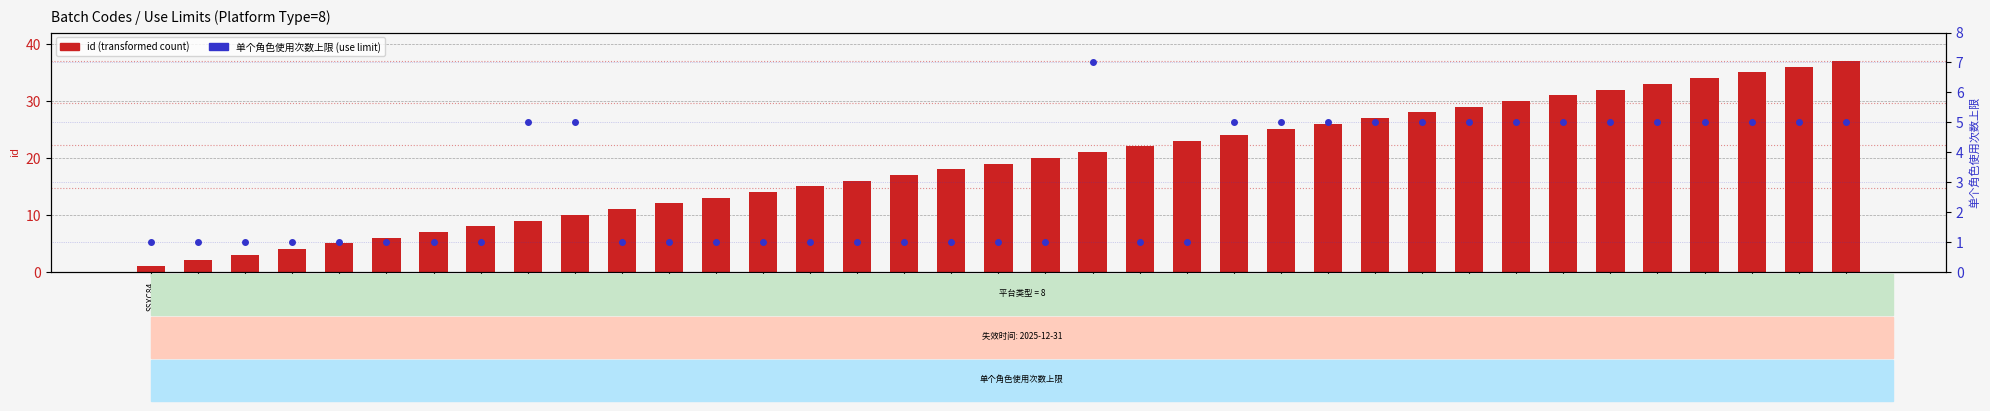

What is the label of the 31st bar from the right?

SSQF37